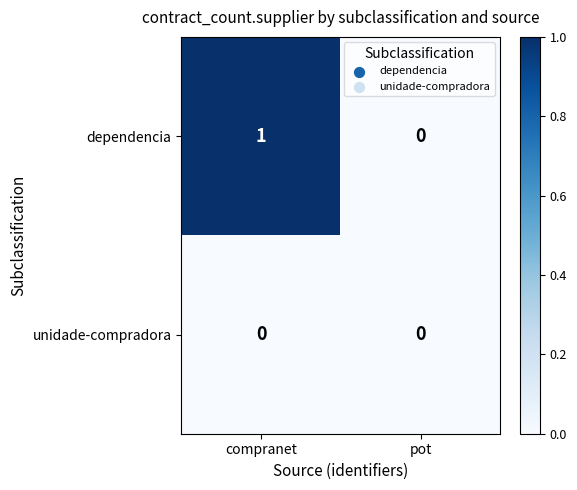

Which series has the largest total across all categories?

dependencia